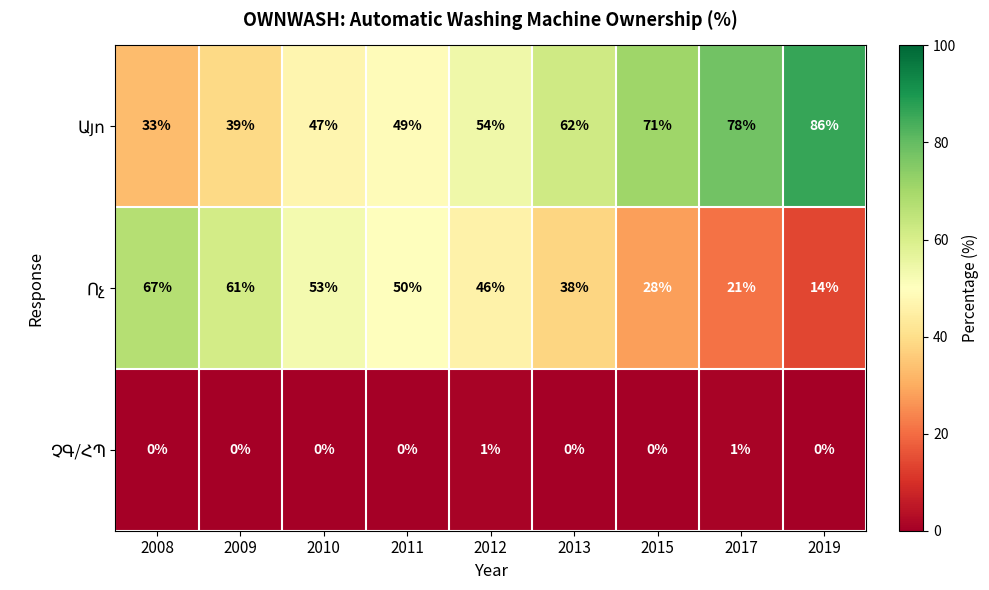

At which category is the sum across all series the highest?

2012